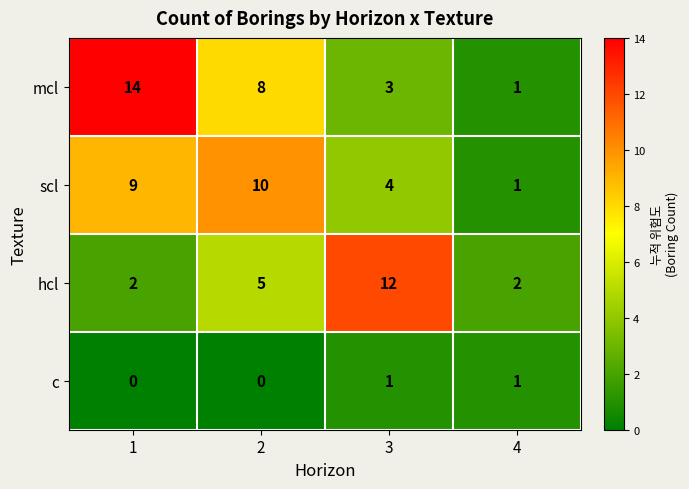

Reading left to right, extract all data points from this chart.

mcl: 1=14	2=8	3=3	4=1
scl: 1=9	2=10	3=4	4=1
hcl: 1=2	2=5	3=12	4=2
c: 1=0	2=0	3=1	4=1